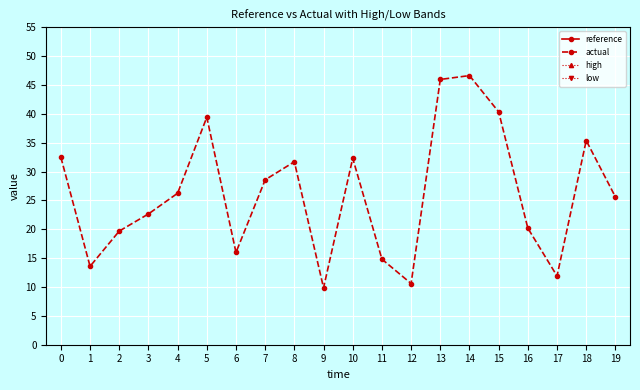

At which category is the sum across all series the highest?

13